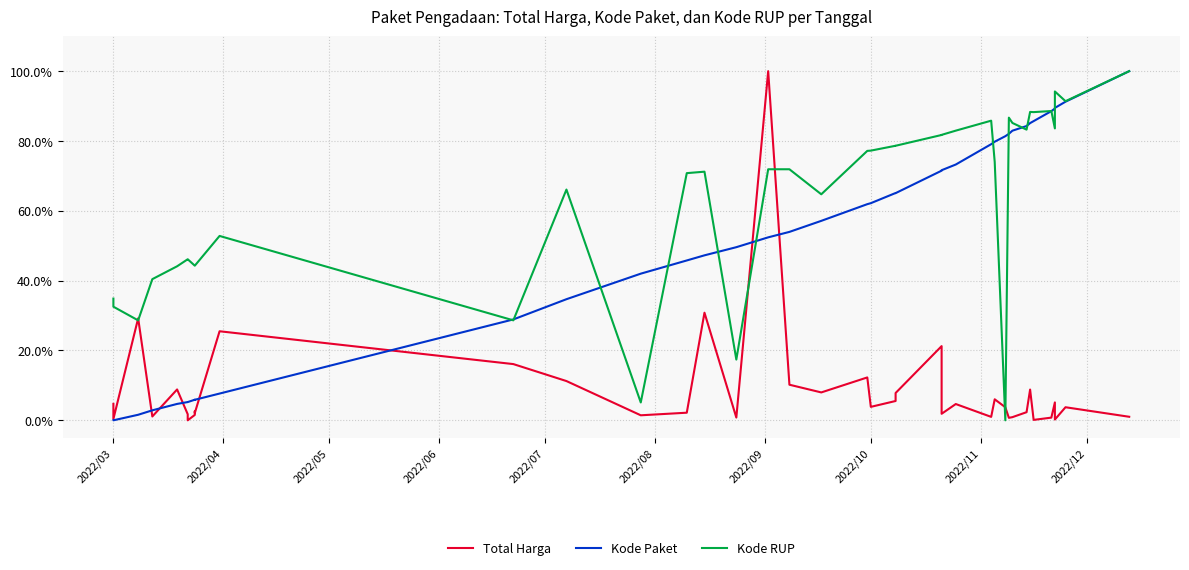

Rank the series by their maximum value, from highest to lowest.

Total Harga, Kode Paket, Kode RUP